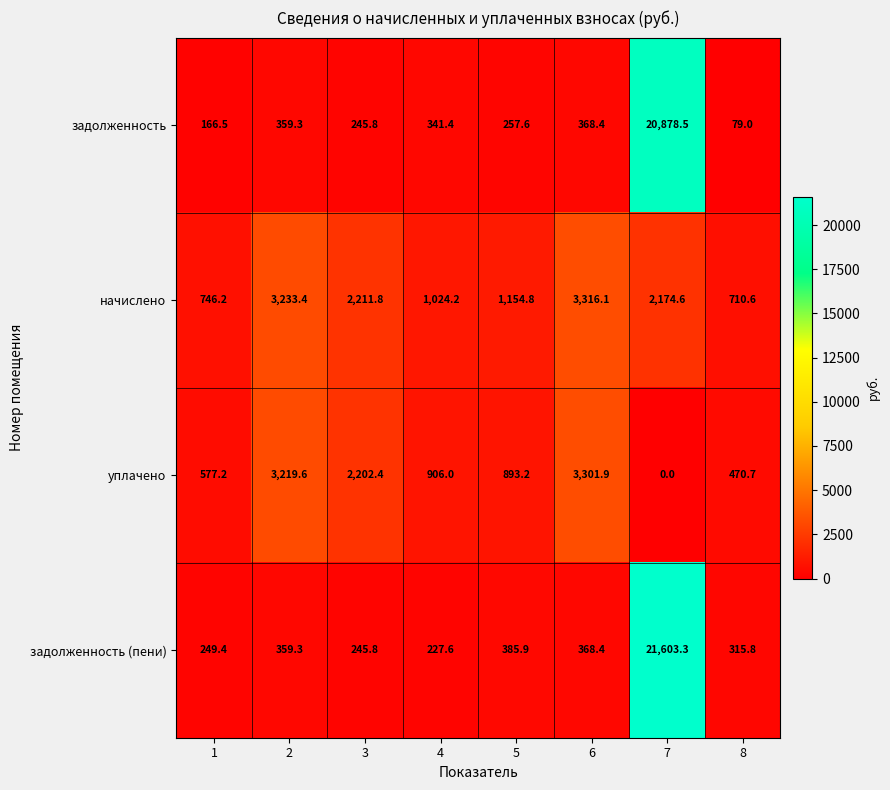

Rank the series by their maximum value, from highest to lowest.

задолженность (пени), задолженность, начислено, уплачено